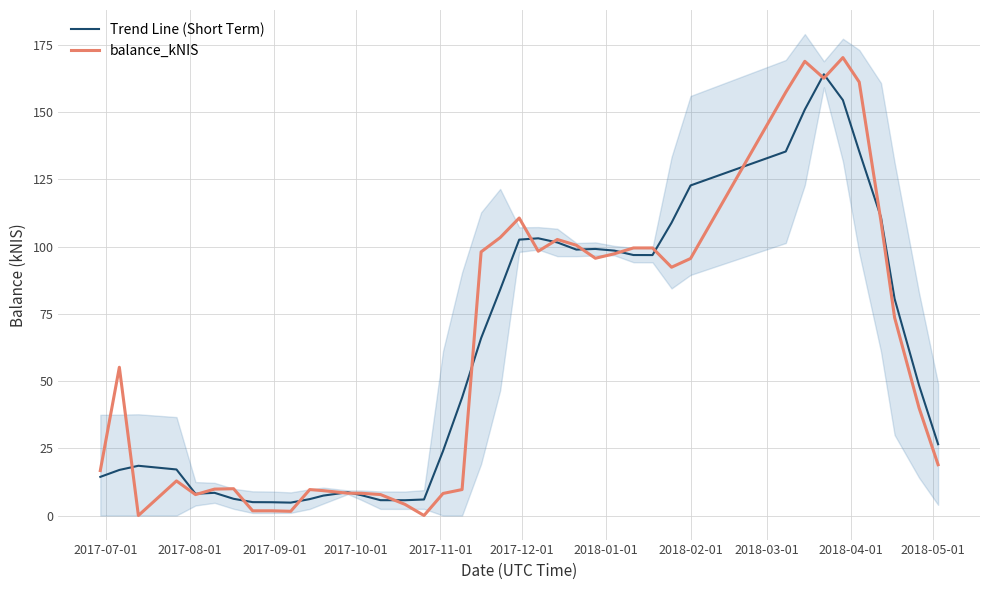

How many lines are shown in the chart?

2